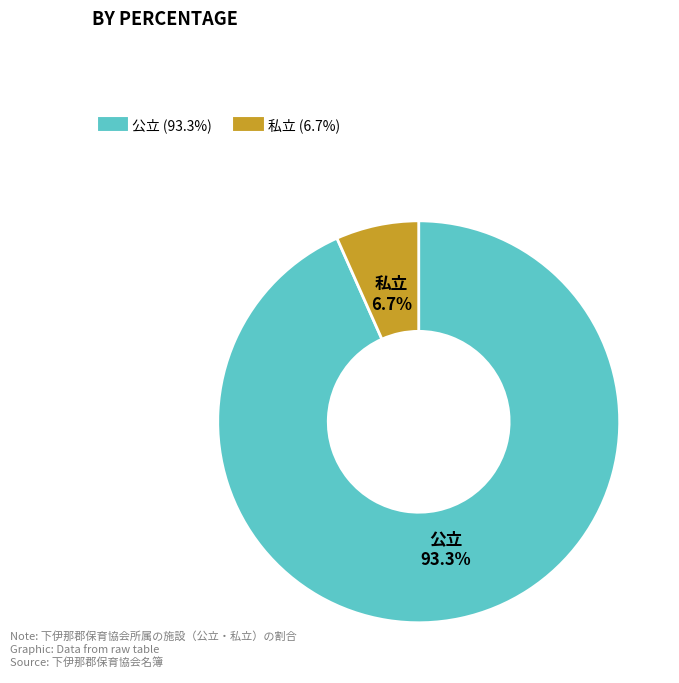

Rank the categories by value from lowest to highest.

私立, 公立